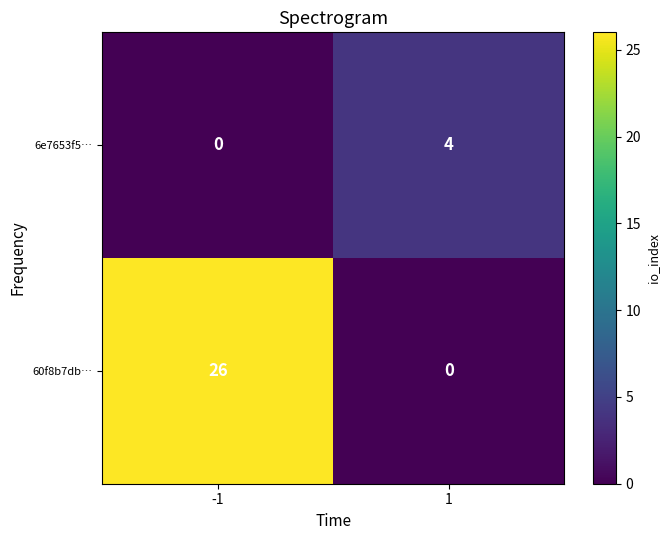

What is the highest value of the 60f8b7db… series?

26